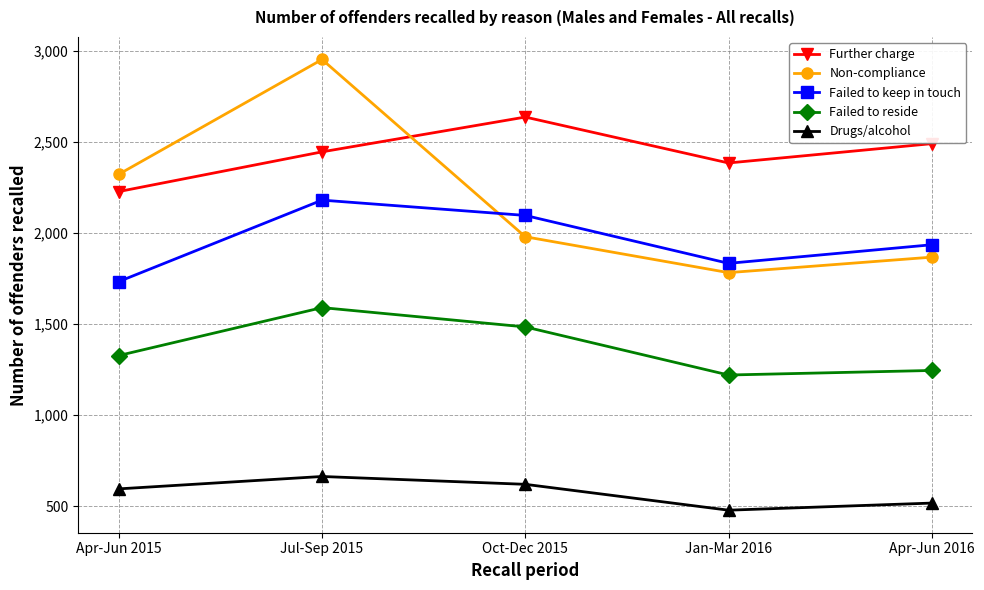

At which label is Failed to reside closest to 1405?

Apr-Jun 2015